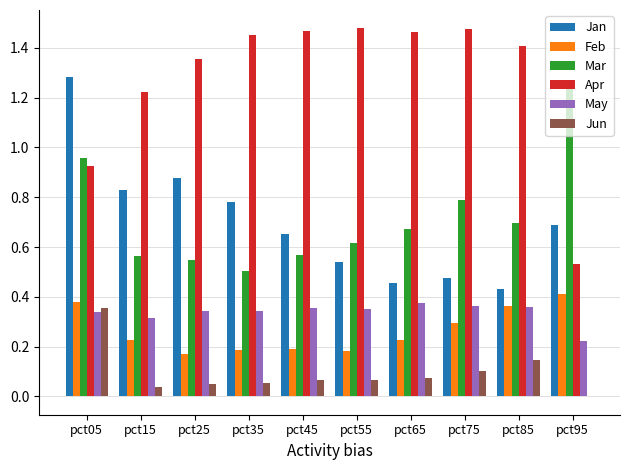

Does the chart contain stacked bars?

No